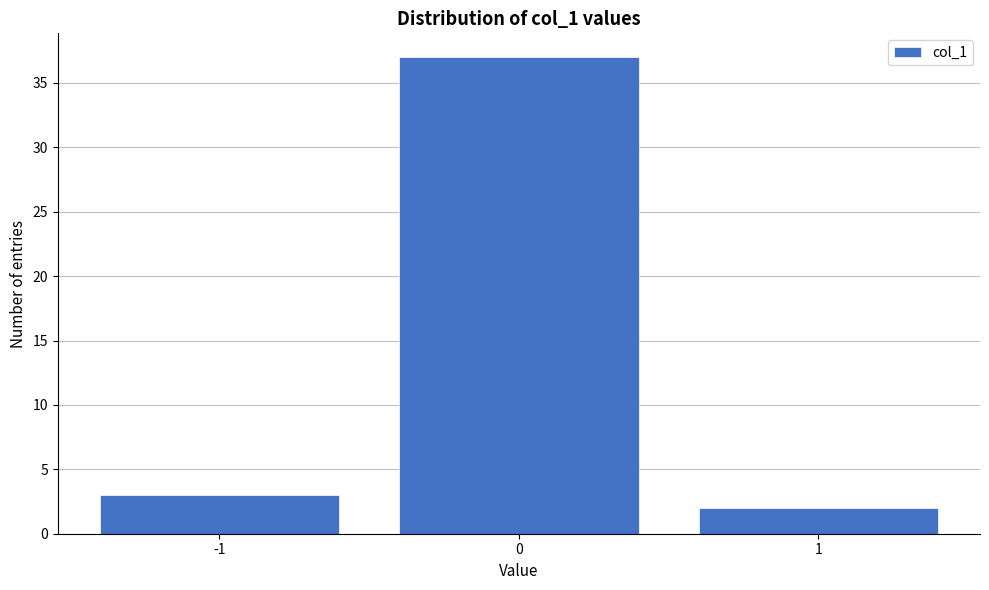

Reading left to right, transcribe all the data shown in this chart.

-1=3	0=37	1=2